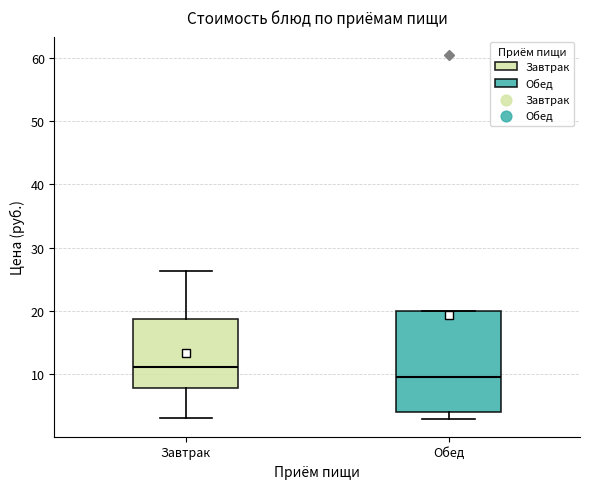

Reading left to right, read every box against the y-axis: the position of its median line, the range the box covers, and the ends of its whiskers. The values are not printed on the chart, so give them approximately, as read against the axis.

Завтрак: median 11, box 8 to 19, whiskers 3 to 26
Обед: median 10, box 4 to 20, whiskers 3 to 20